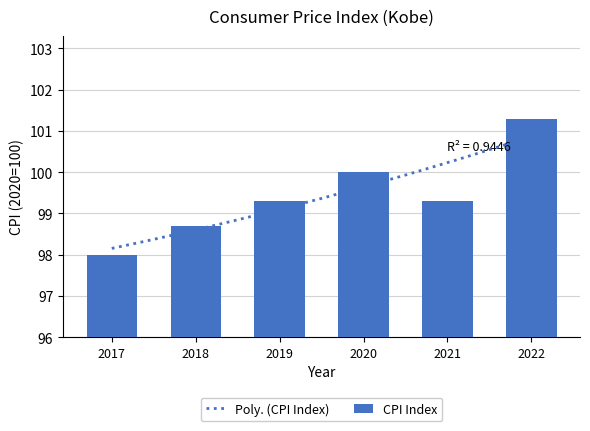

What is the value of the 5th bar from the left?

99.3